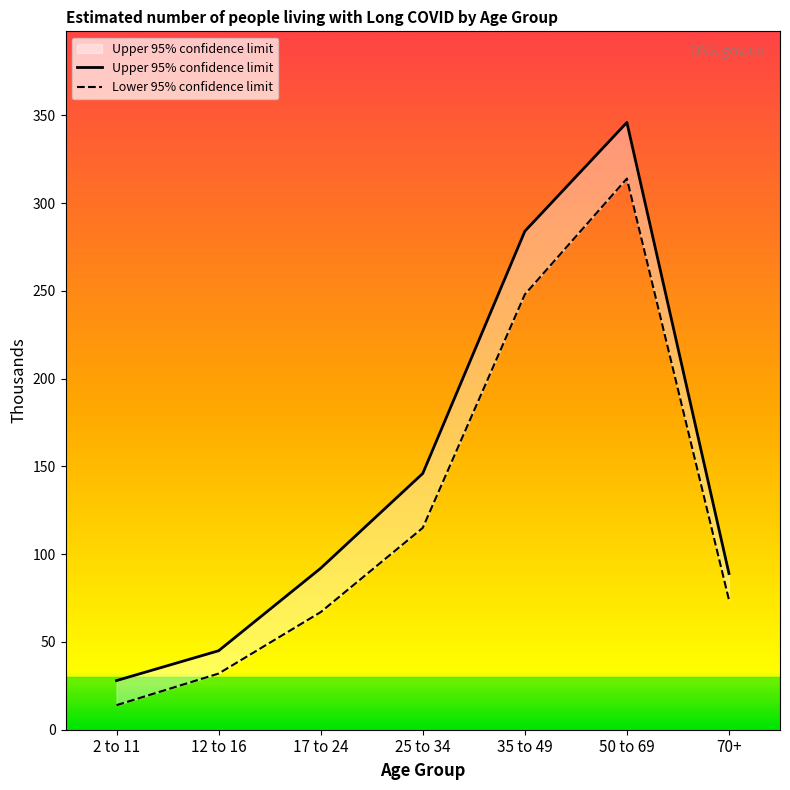

What is the minimum value for Lower 95% confidence limit?

14